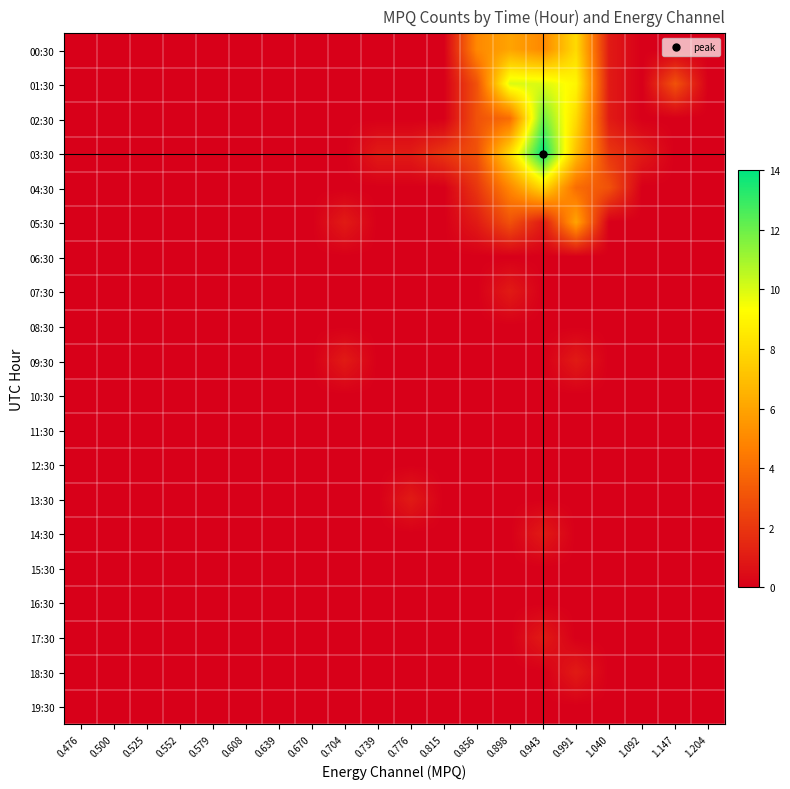

How many data points does each series have?

20